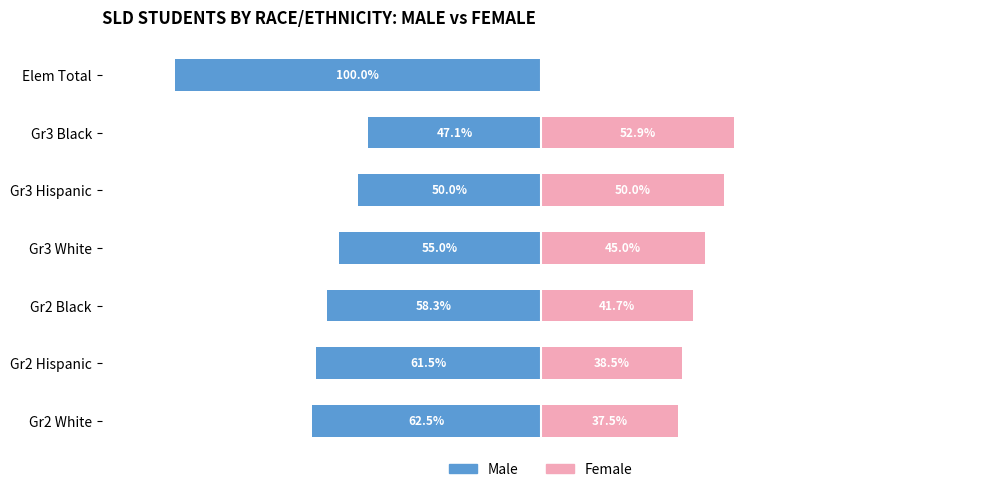

What are all the series names shown in the legend?

Male, Female